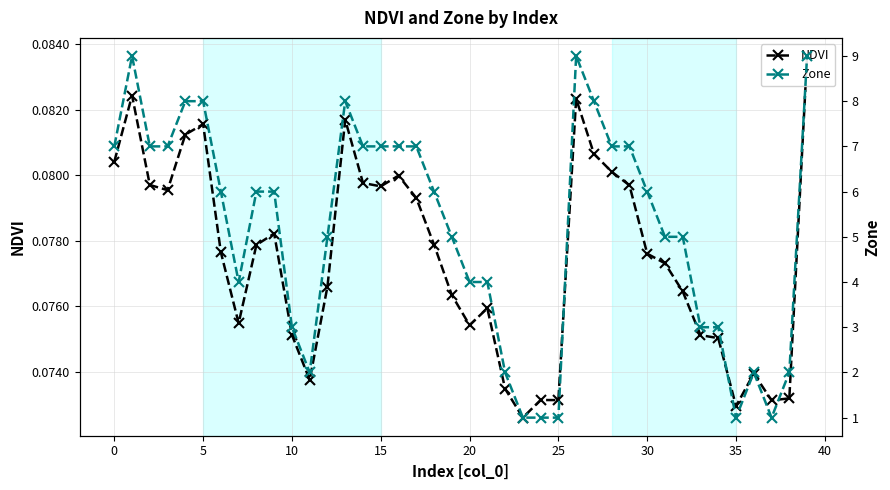

Where is NDVI nearest to the value 0?

23